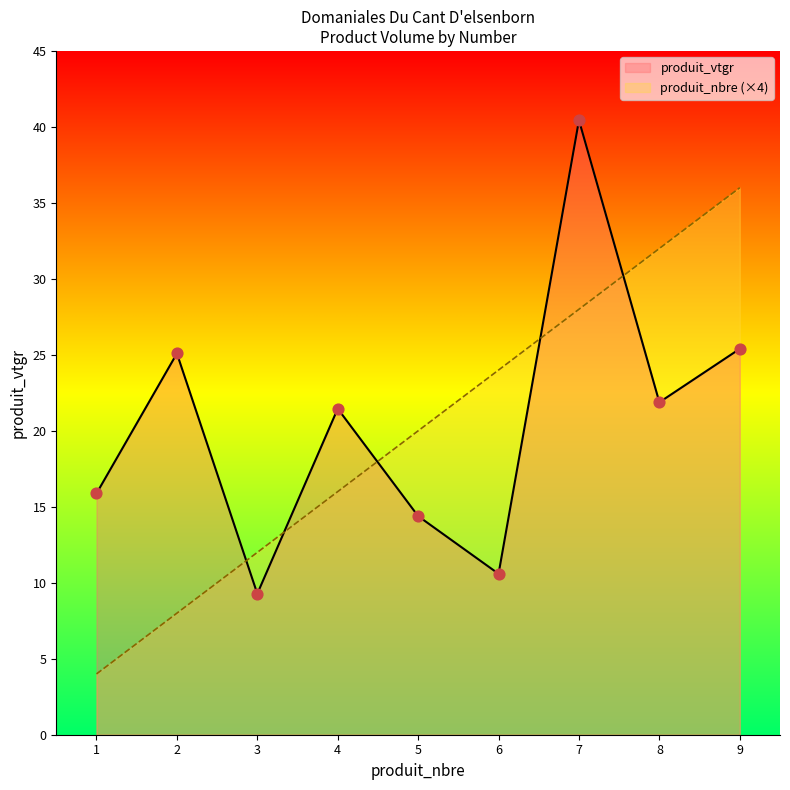

Between 8 and 9, which is larger?

9